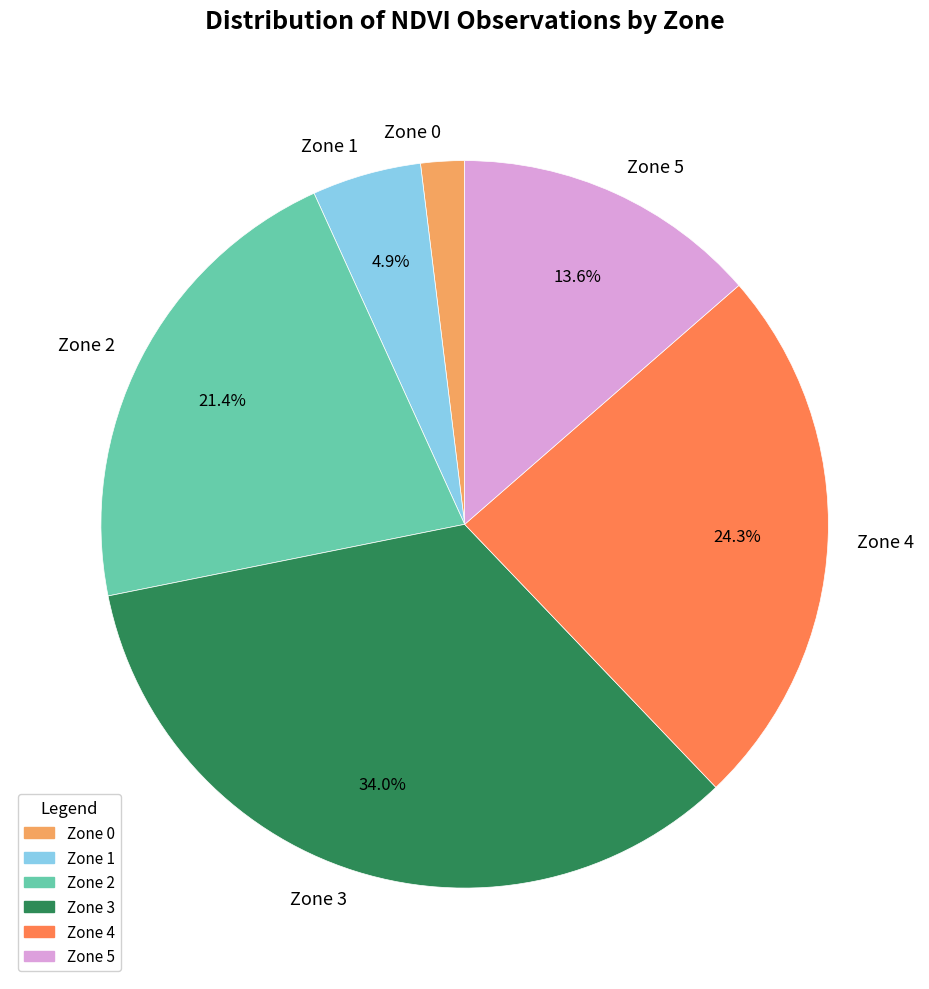

To the nearest percent, what is the average slice percentage?

17%